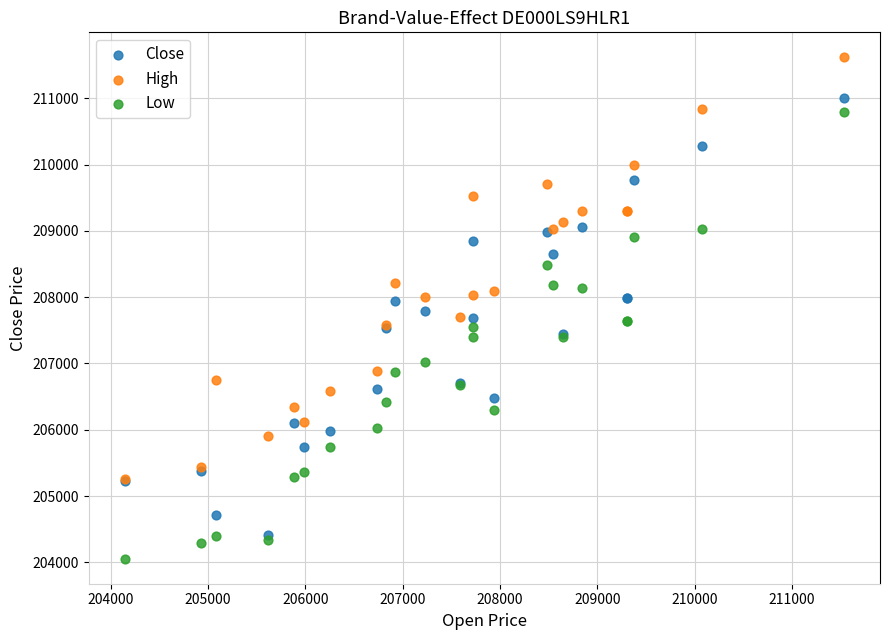

Which series has the largest Y range (max minus min)?

Low